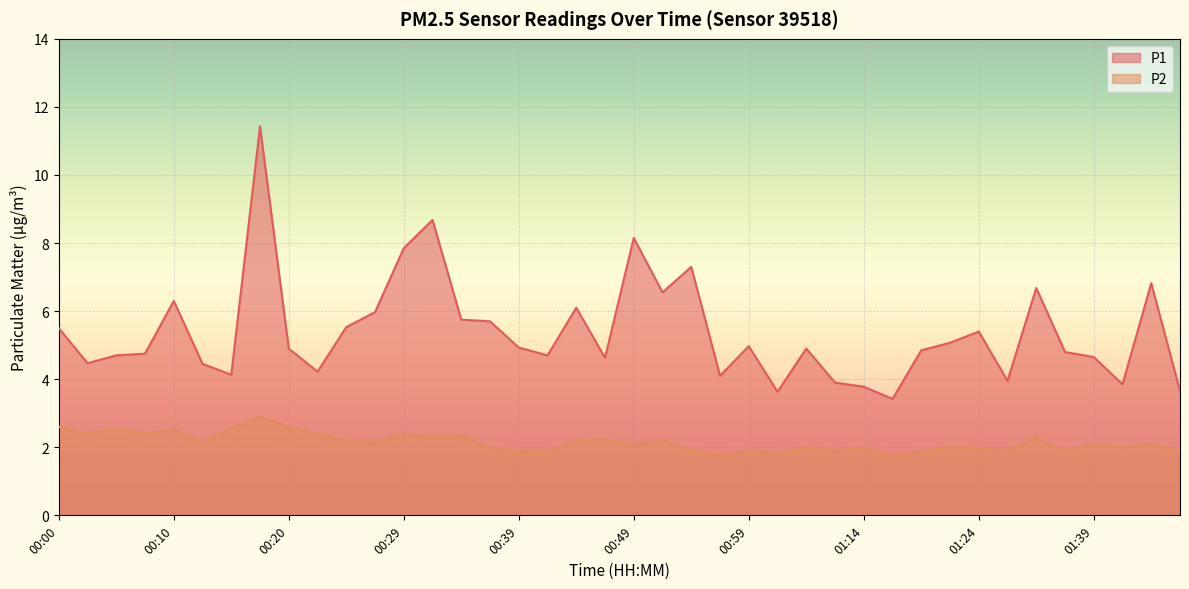

The value of P2 at 00:10 is 3.5. True or false?

False